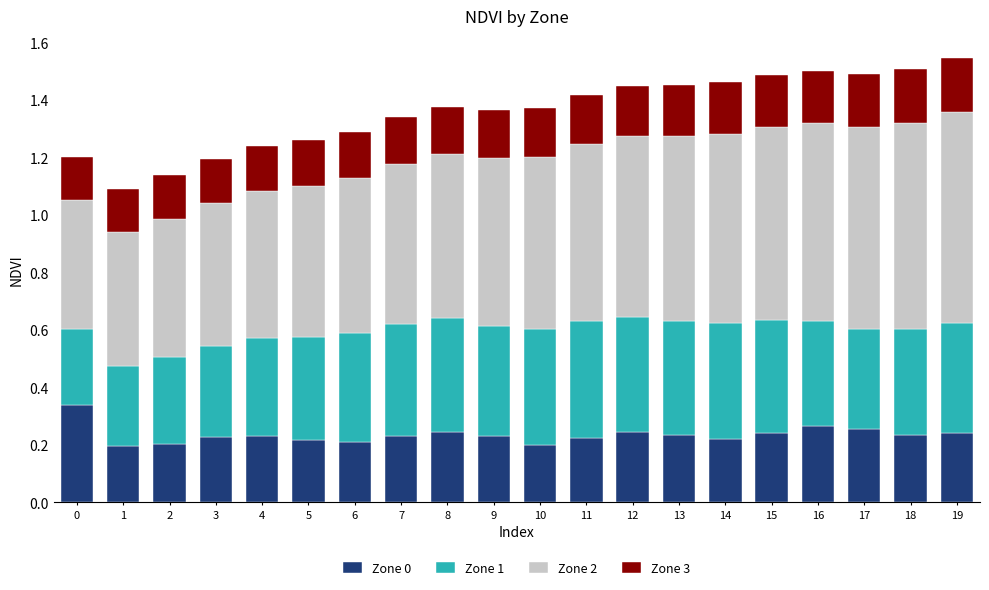

True or false: Zone 0 has a value of 0.1 at 13.

False